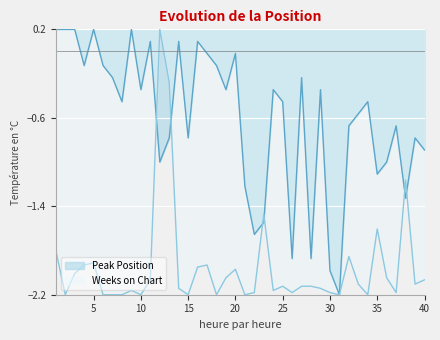

What is the greatest value displayed?

0.2